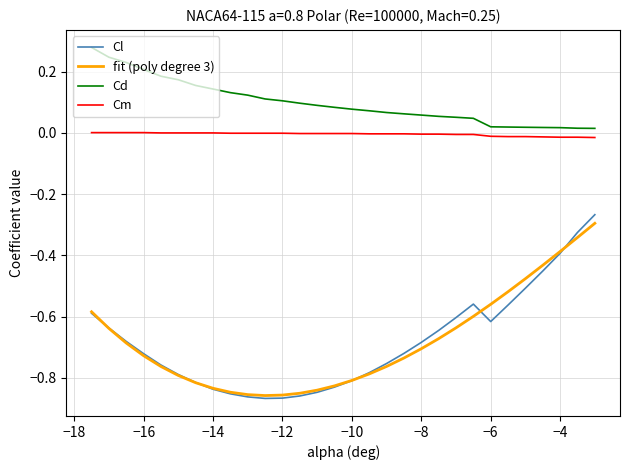

Which series has the largest range (max minus min)?

Cl